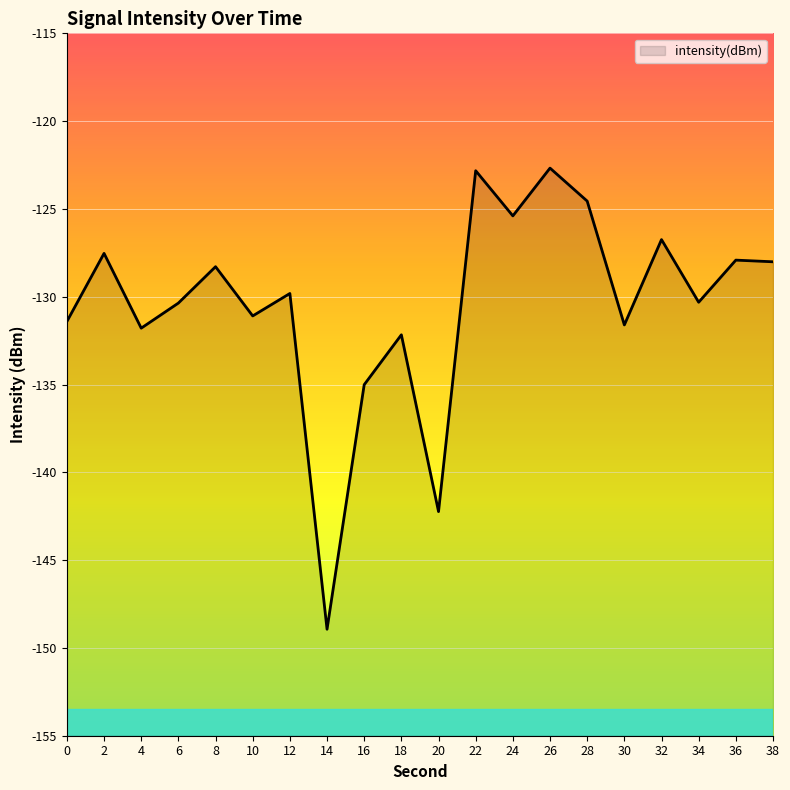

Rank the categories by value from lowest to highest.

14, 20, 16, 18, 4, 30, 0, 10, 6, 34, 12, 8, 38, 36, 2, 32, 24, 28, 22, 26